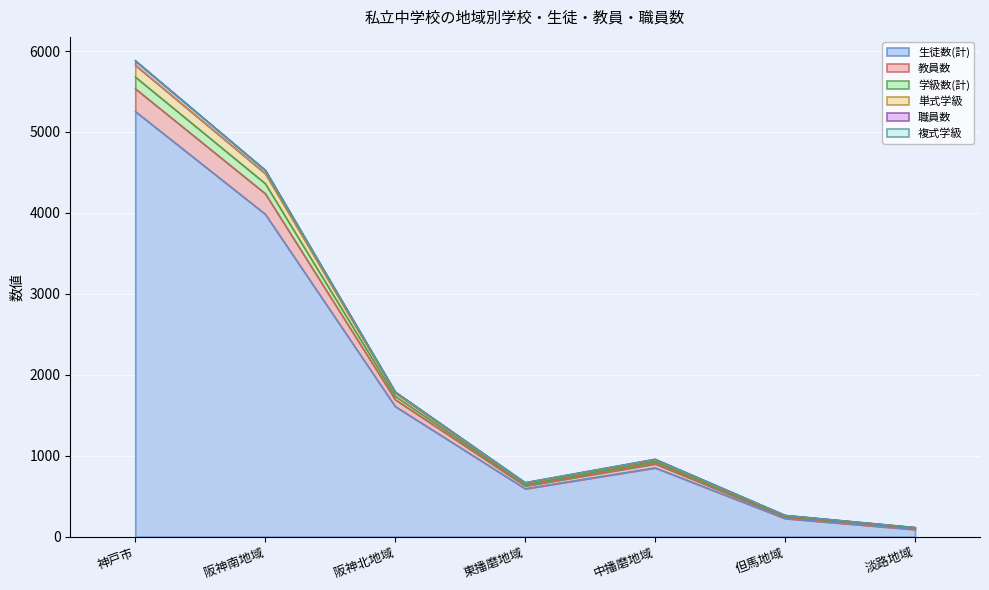

Does the chart display data point markers on the line(s)?

No